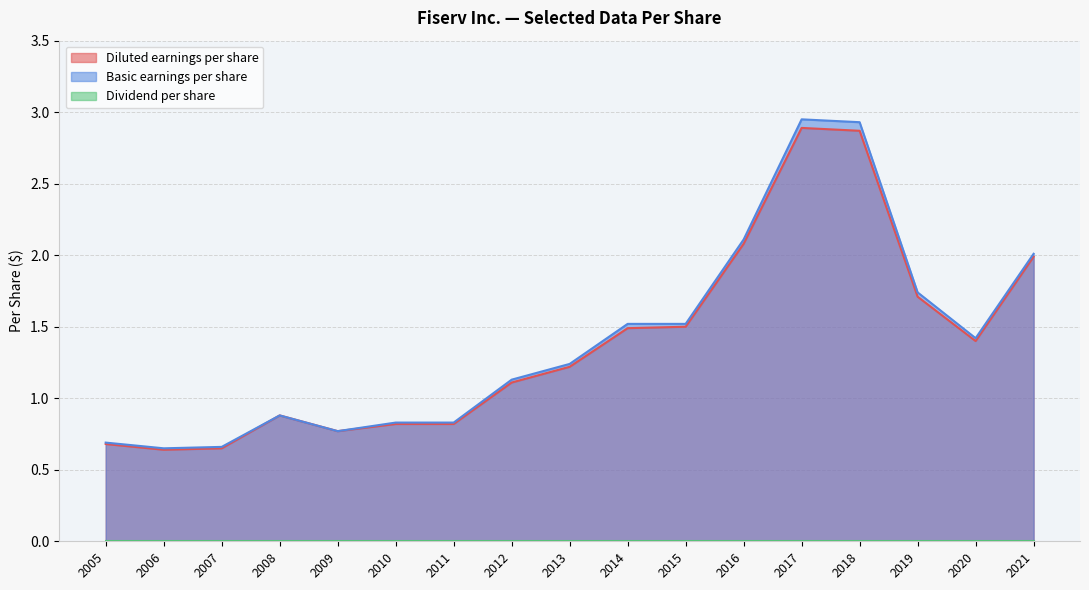

What is the greatest value displayed?

3.0